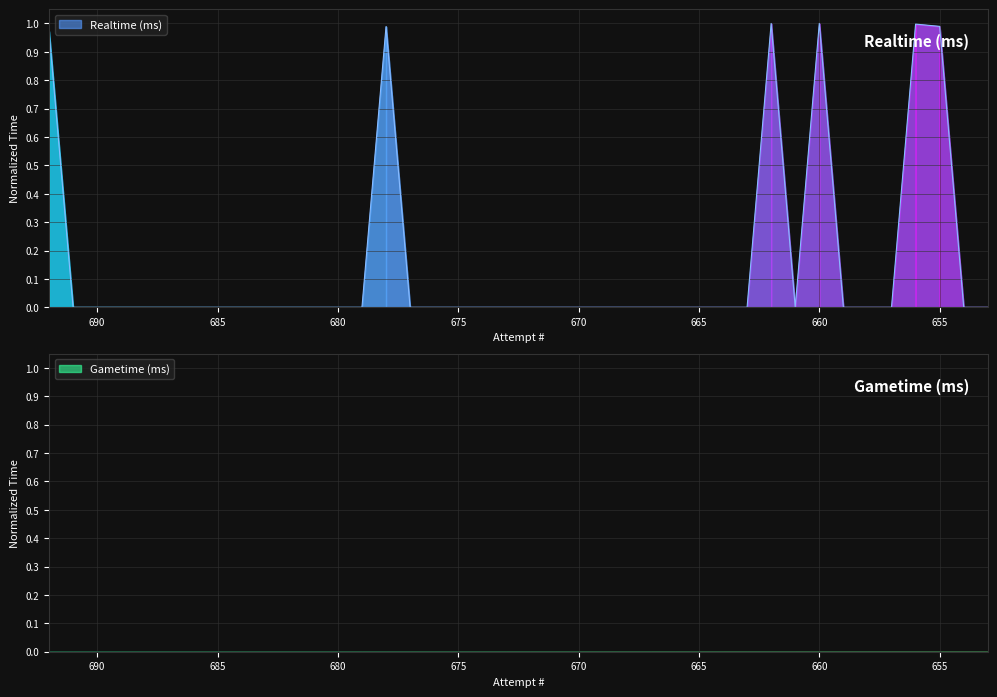

Where is the data nearest to the value 0?

691